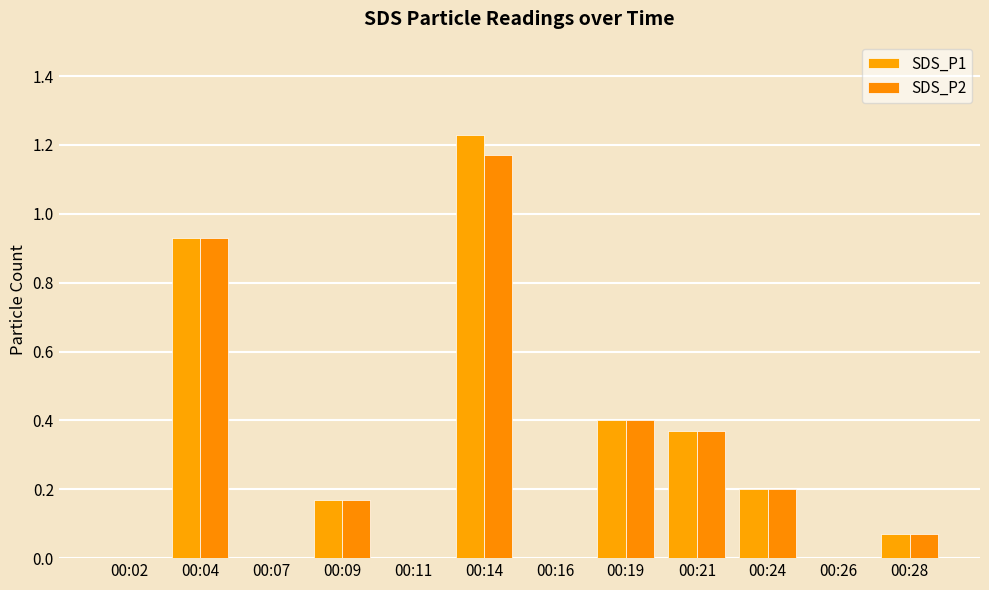

What is the difference between the SDS_P2 values at 00:14 and 00:11?

1.2